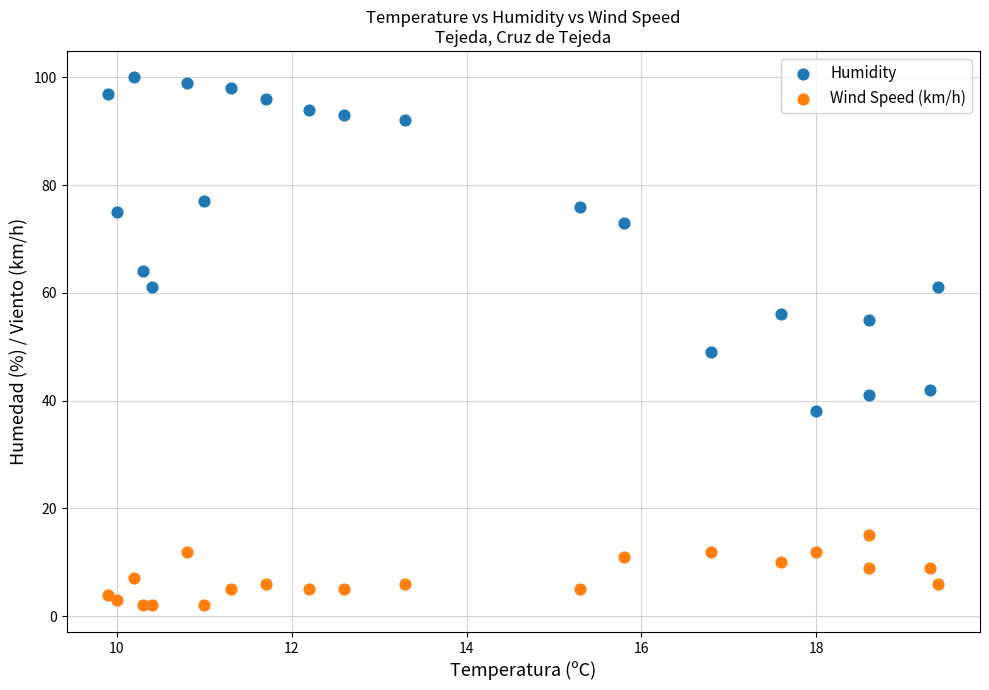

Which series contains the highest Y value?

Humidity